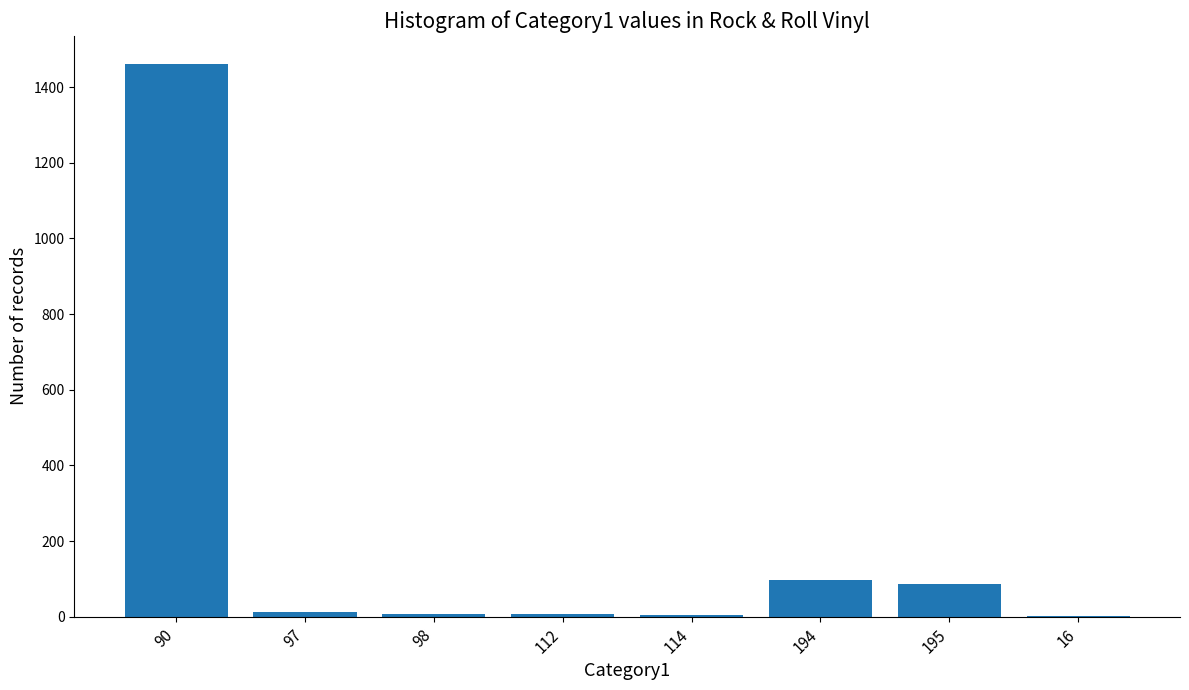

What is the greatest value displayed?

1462